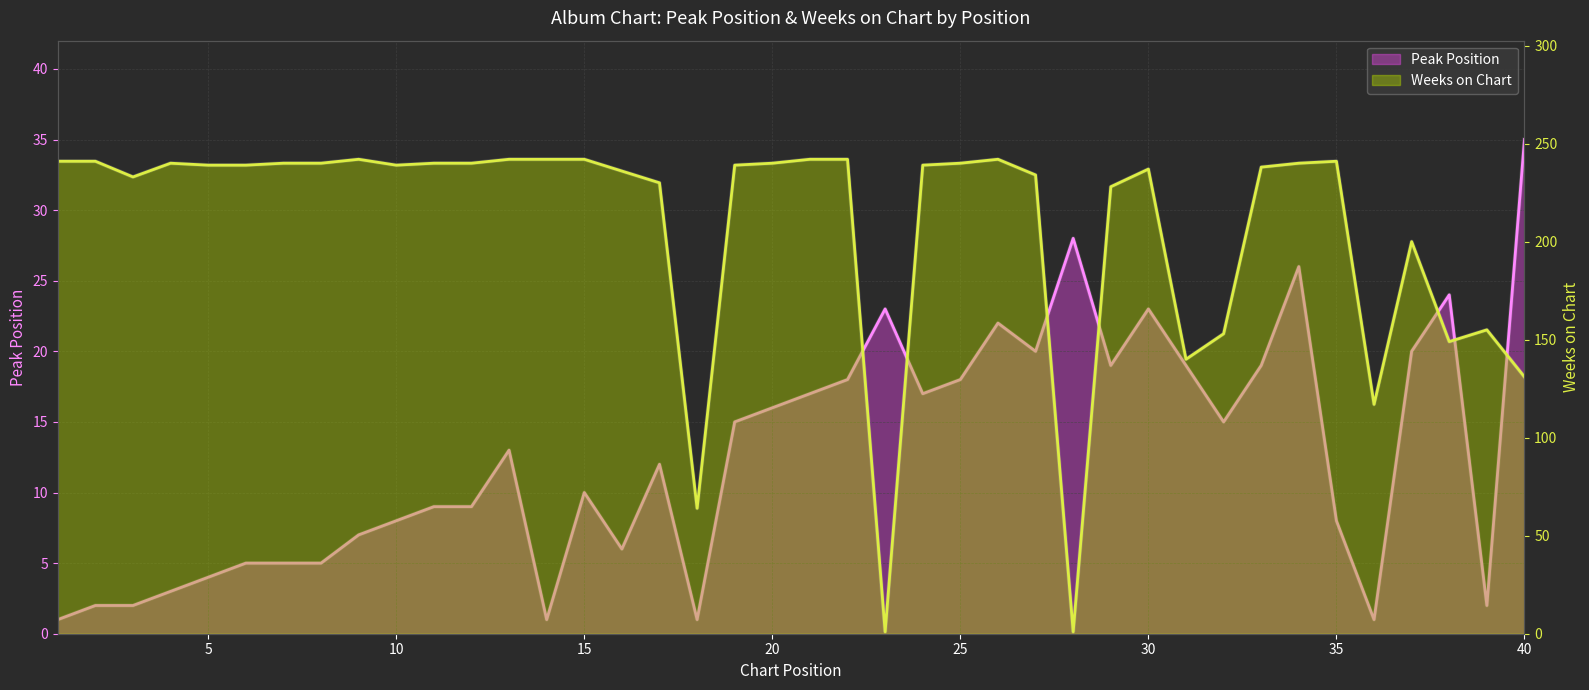

What is the average value of the Weeks on Chart series?

207